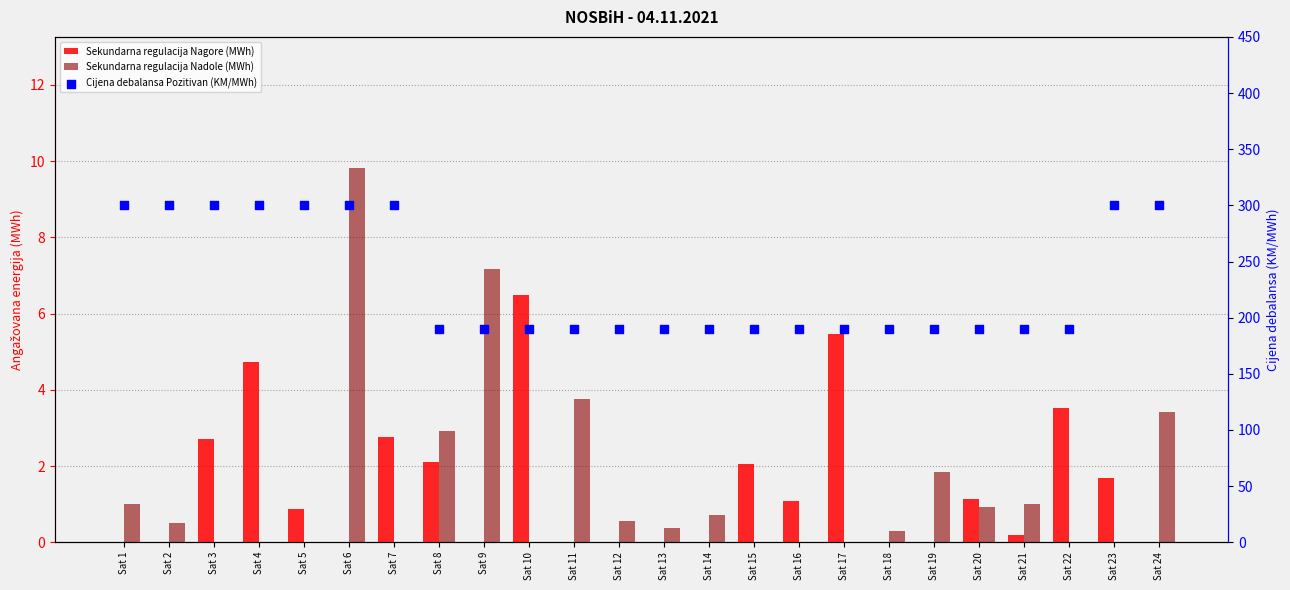

Which series has the widest spread of Y values?

Cijena debalansa Pozitivan (KM/MWh)